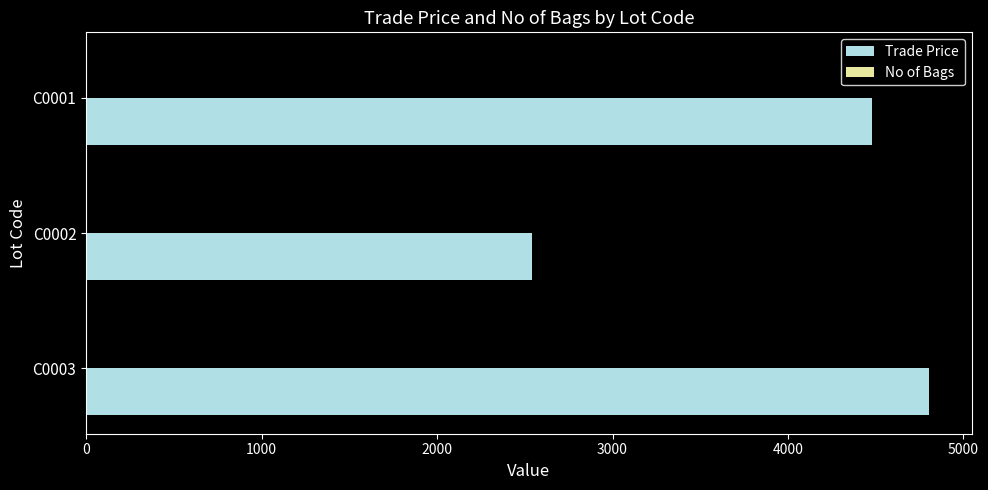

Which series has the largest total across all categories?

Trade Price